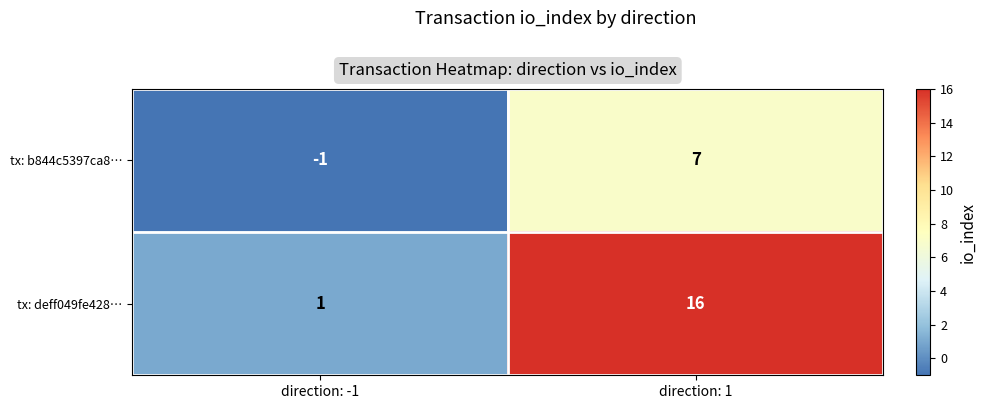

Reading left to right, what are all the values shown in this chart?

tx: b844c5397ca8…: direction: -1=-1	direction: 1=7
tx: deff049fe428…: direction: -1=1	direction: 1=16